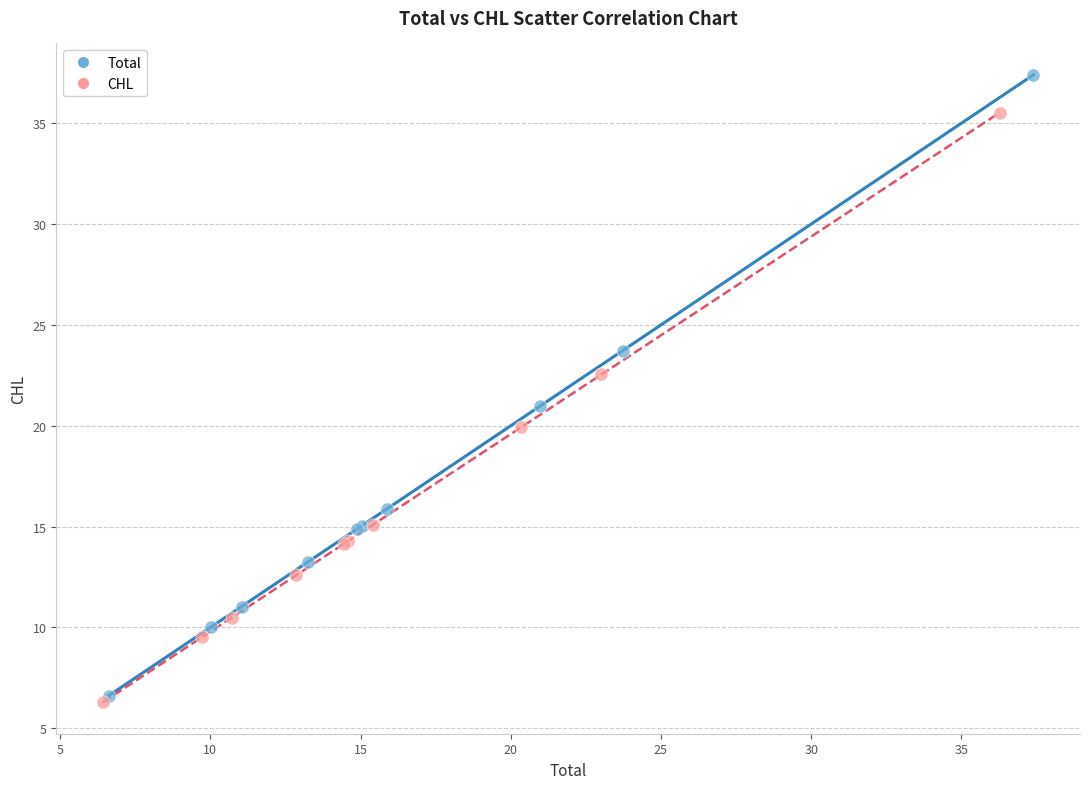

What are all the series names shown in the legend?

Total, CHL